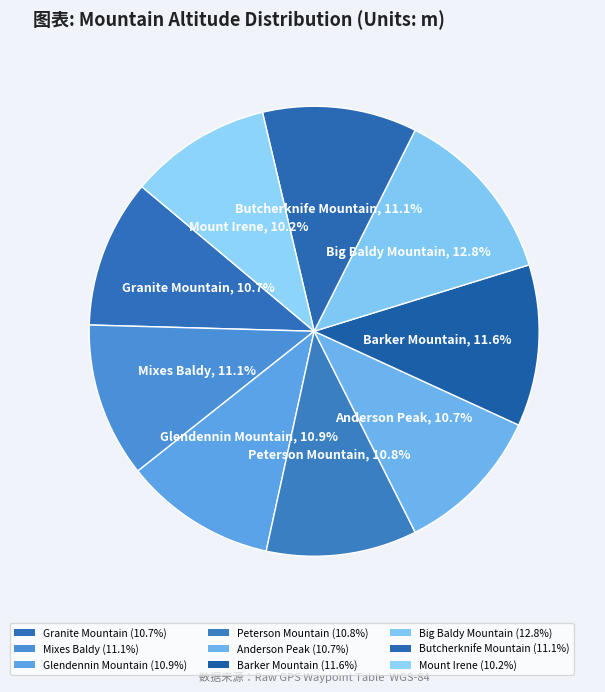

How many slices are in this pie chart?

9